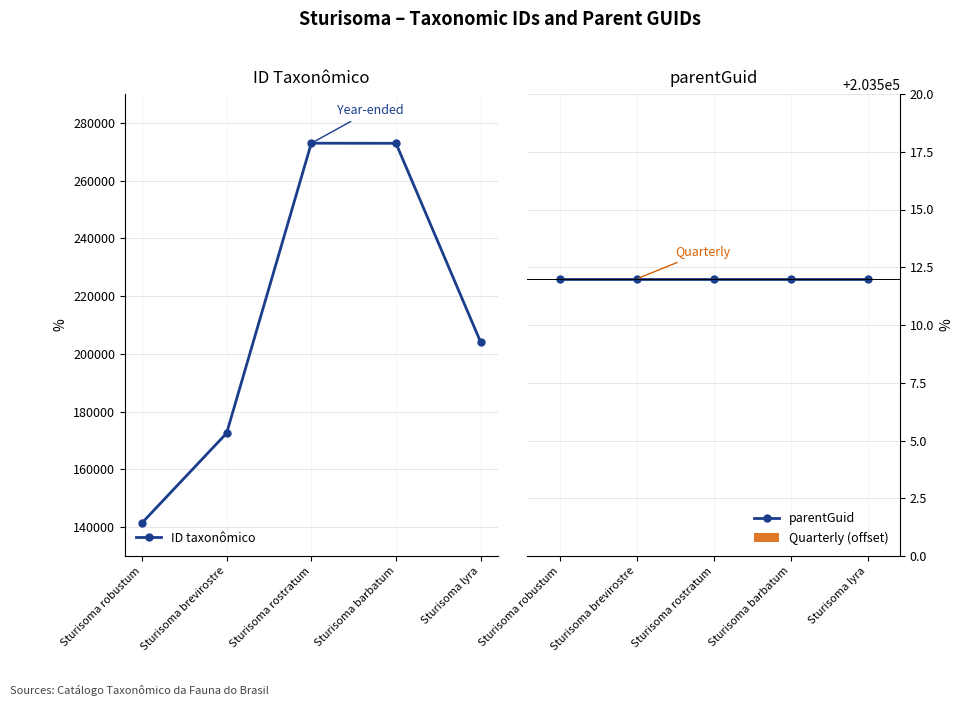

Which series has the largest range (max minus min)?

ID taxonômico